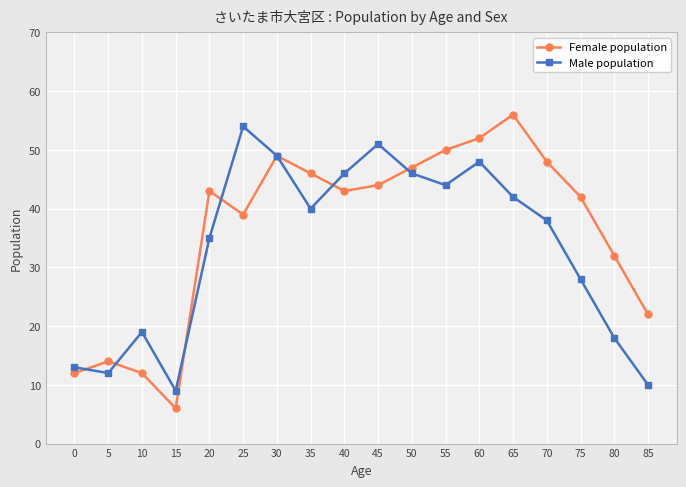

Reading left to right, list all the values displayed in this chart.

Female population: 12	14	12	6	43	39	49	46	43	44	47	50	52	56	48	42	32	22
Male population: 13	12	19	9	35	54	49	40	46	51	46	44	48	42	38	28	18	10